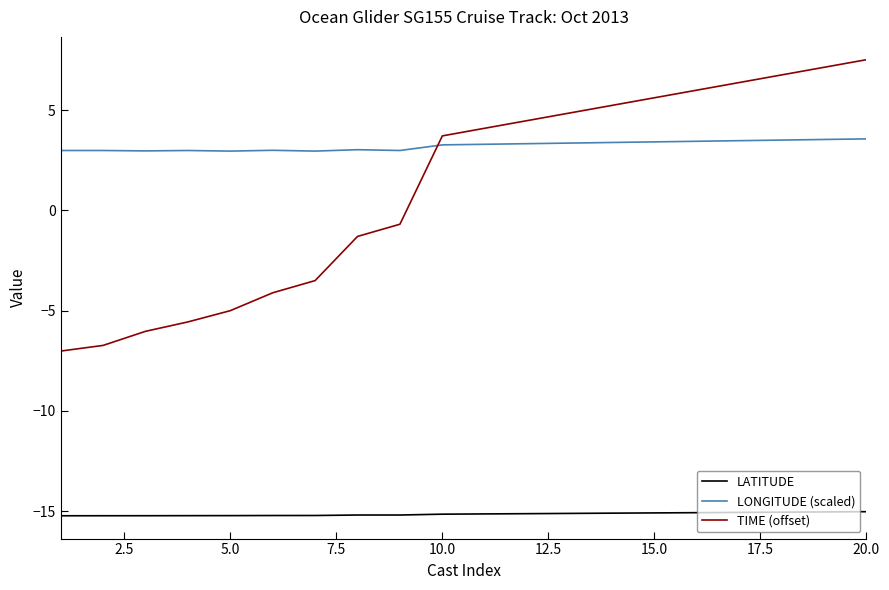

What are all the series names shown in the legend?

LATITUDE, LONGITUDE (scaled), TIME (offset)